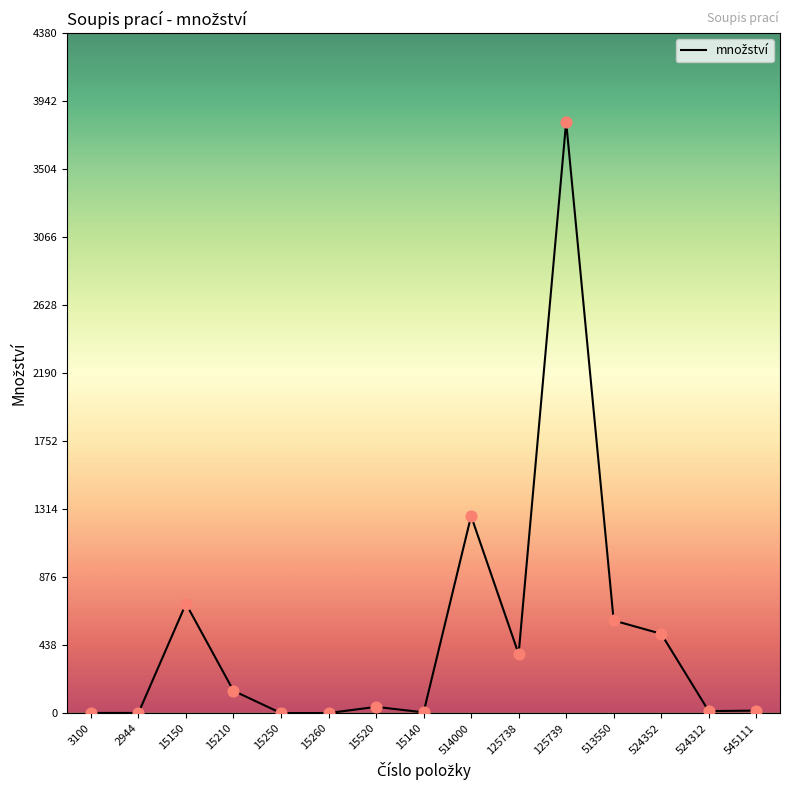

Approximately how many times larger is the value at 514000 compared to 125738?

3.3